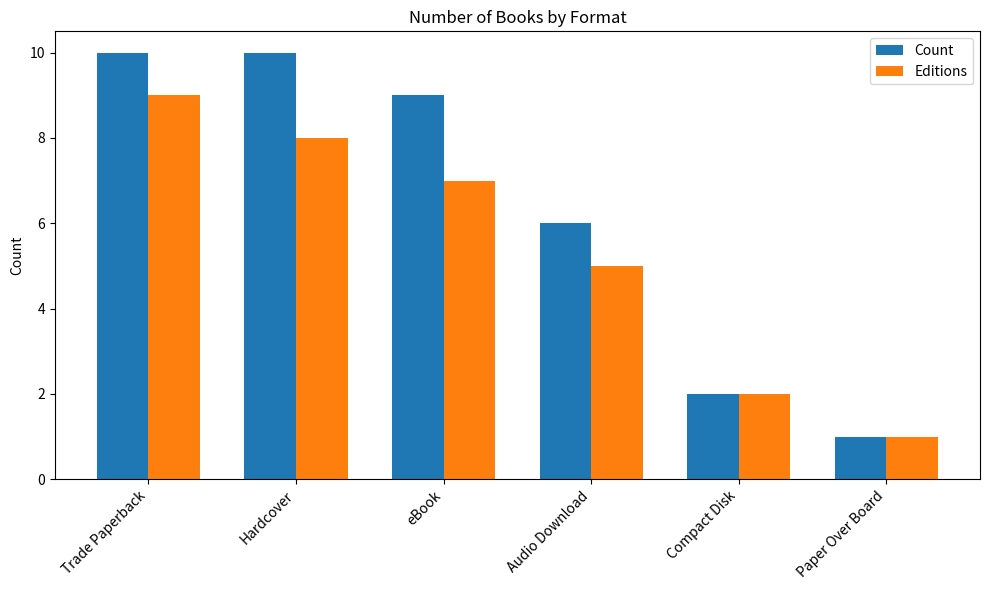

At eBook, list the series in order from smallest to largest.

Editions, Count